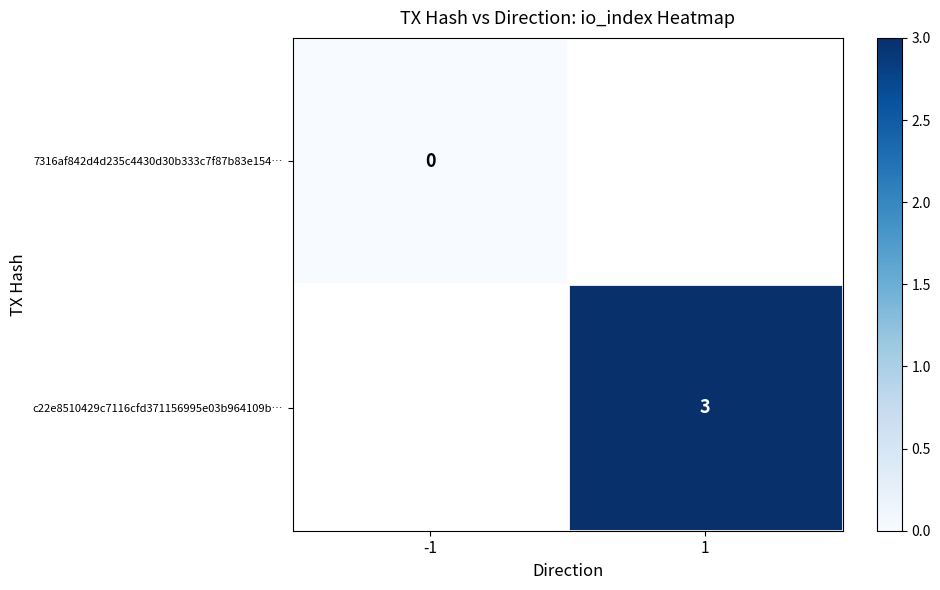

At how many categories does at least one series exceed 0?

1